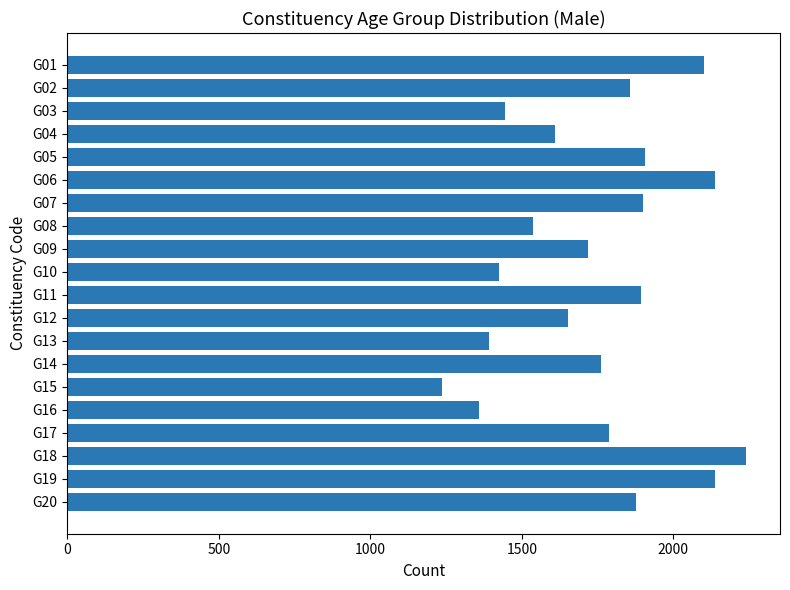

What is the difference between the maximum and second lowest values?

881